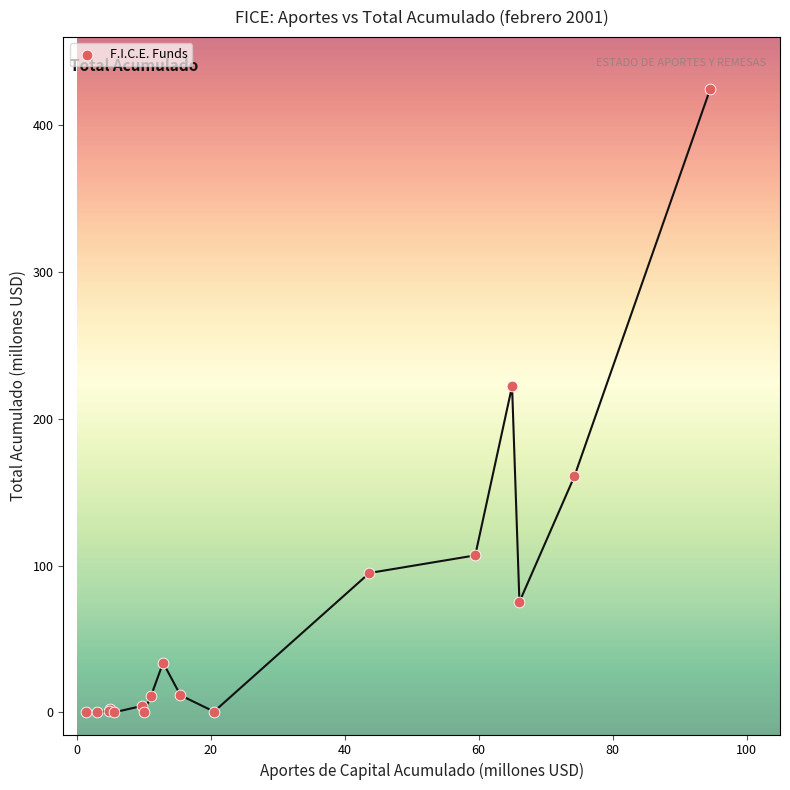

What Y value in the scatter plot is closest to 212?

222.2